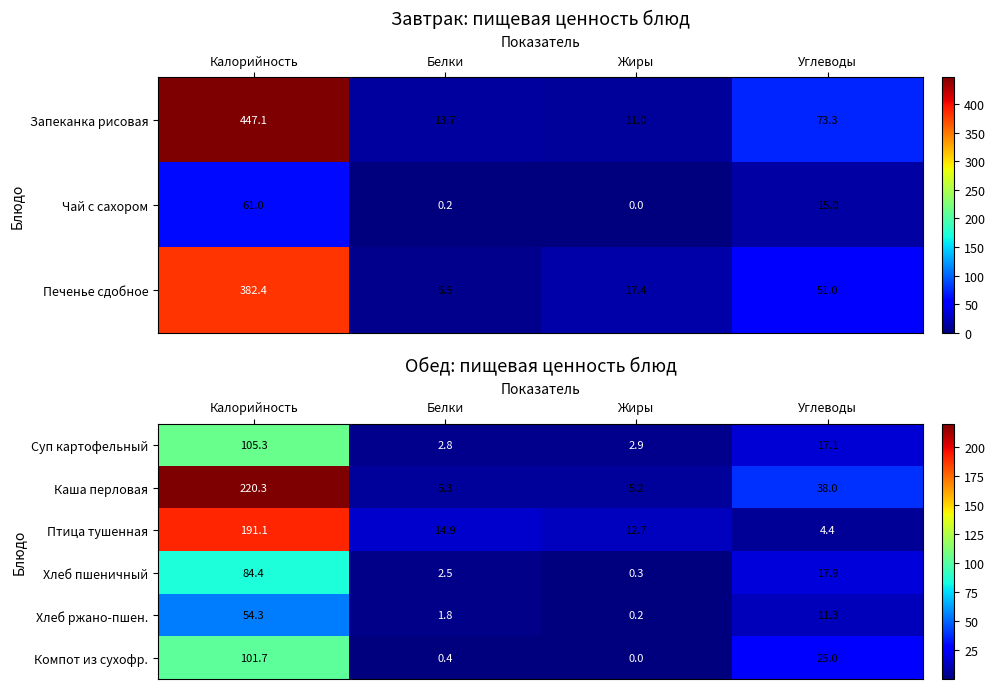

What is the difference between the maximum and minimum values in the Птица тушенная series?

186.7